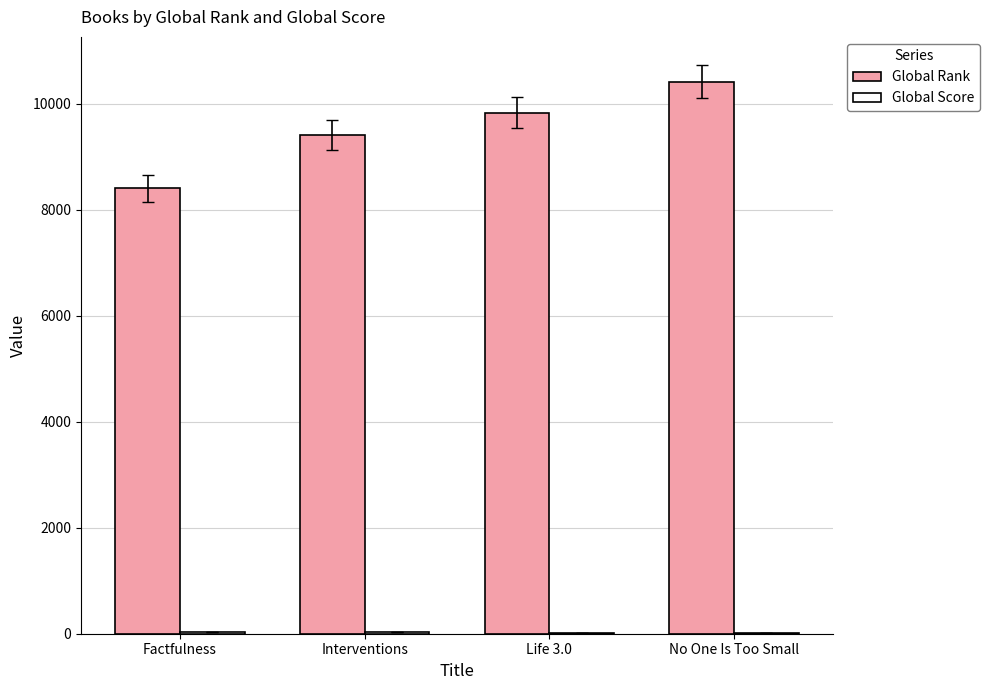

Which series has the largest range (max minus min)?

Global Rank